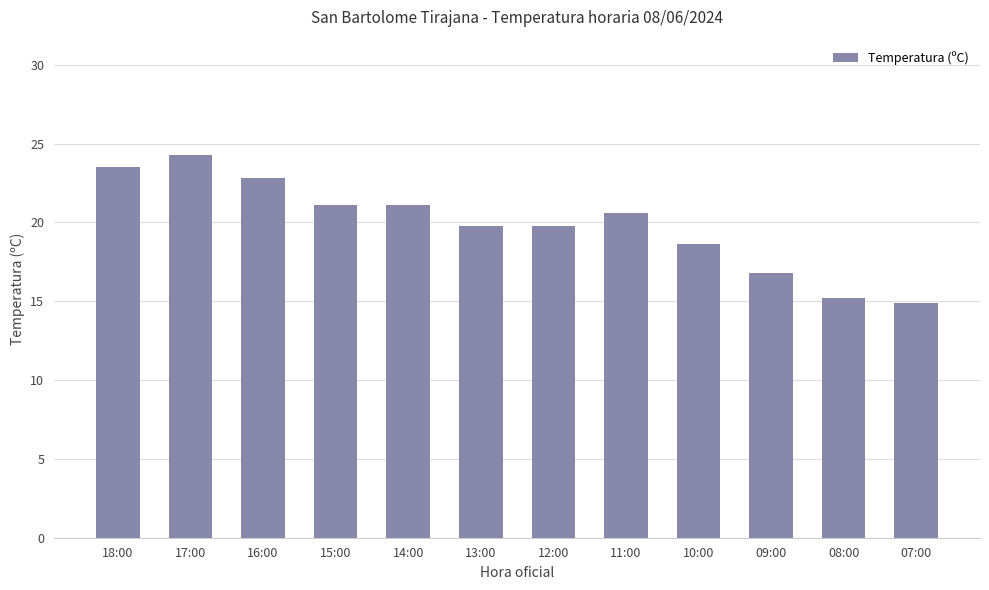

True or false: the data shows 10.4 at 16:00.

False